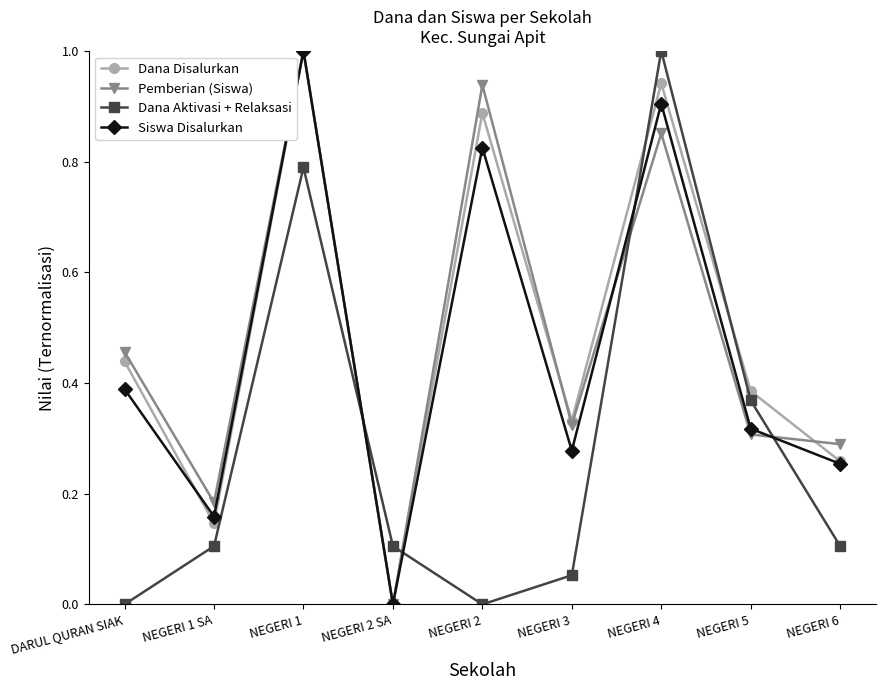

What is the label of the 9th point from the left?

NEGERI 6